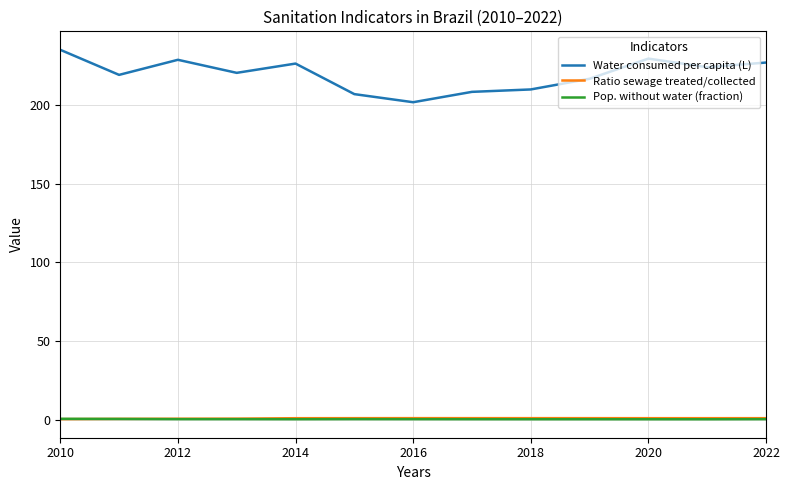

Which series has the largest range (max minus min)?

Water consumed per capita (L)